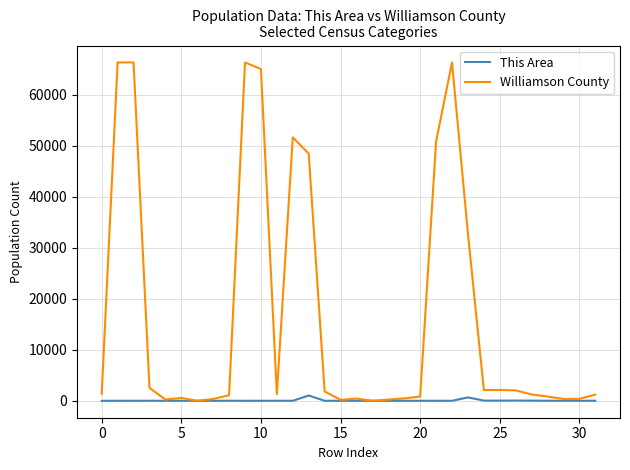

What is the maximum value for Williamson County?

66357